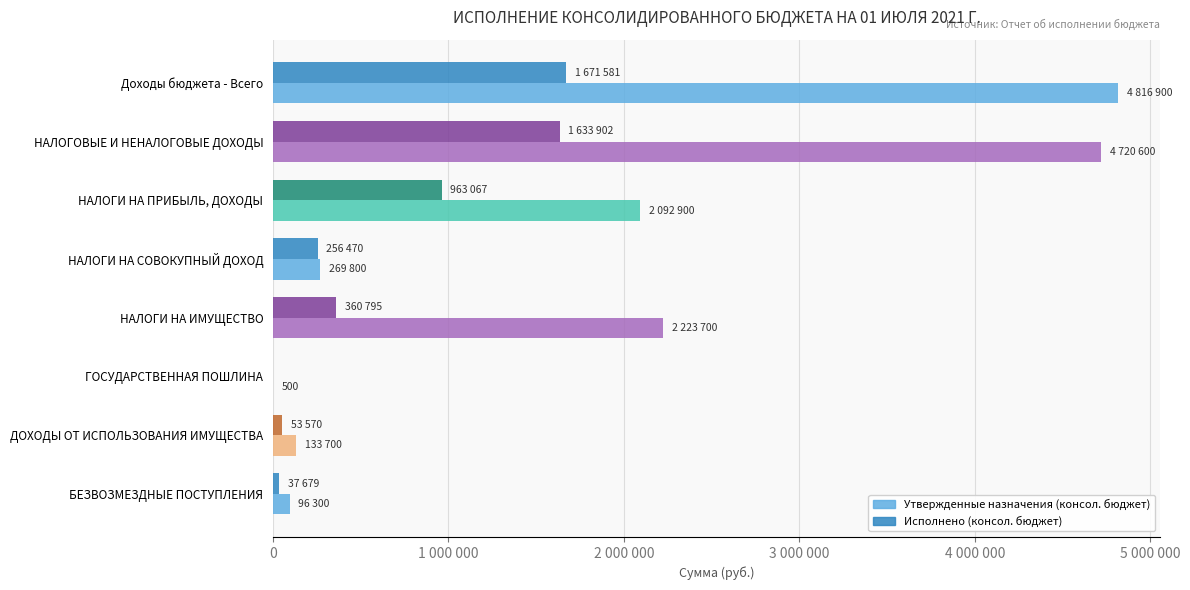

What are all the series names shown in the legend?

Утвержденные назначения (консол. бюджет), Исполнено (консол. бюджет)